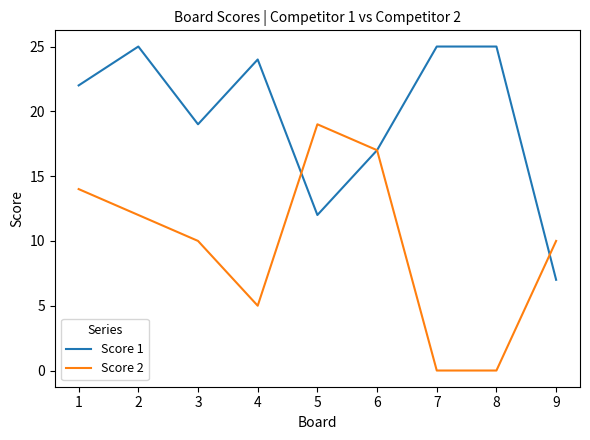

Which series ends up on top after the final intersection of Score 1 and Score 2?

Score 2